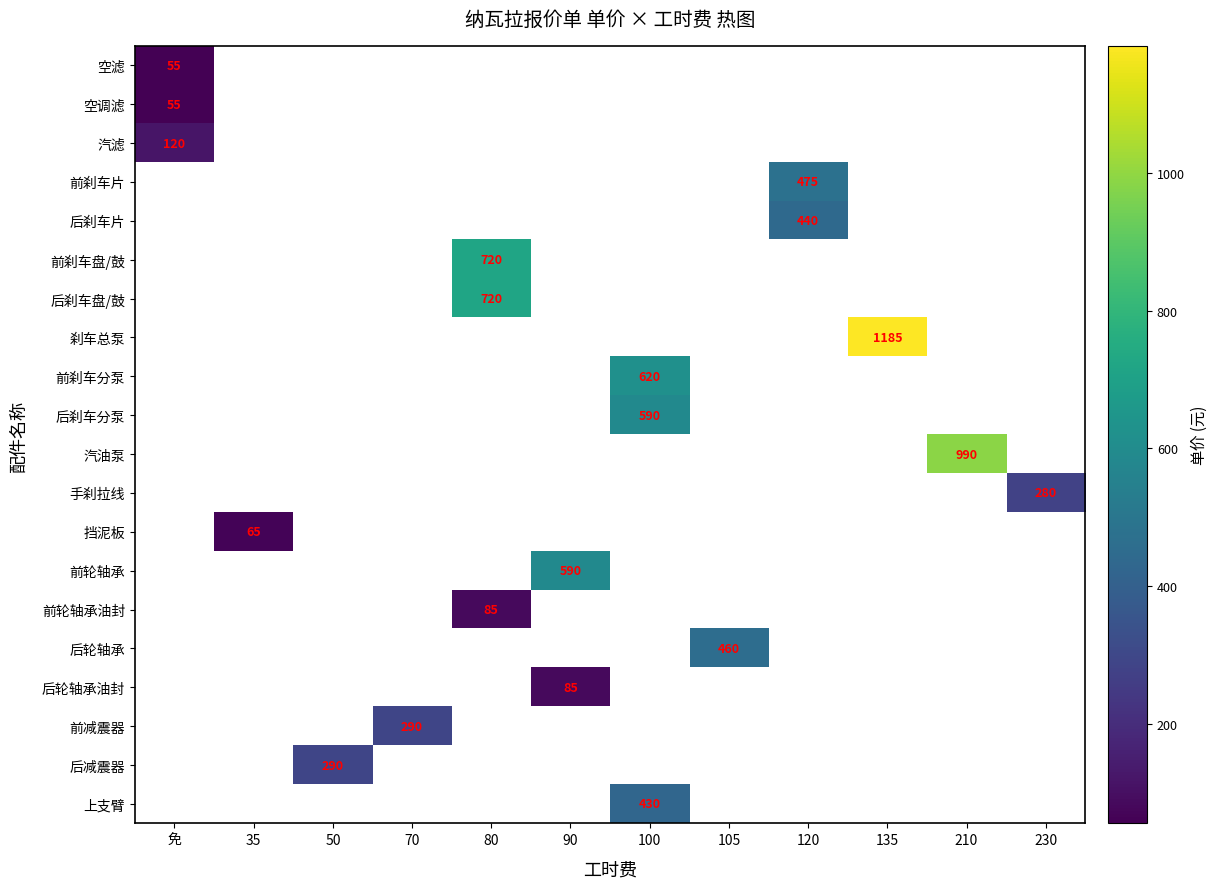

Is the value of 汽油泵 at 210 greater than the value of 上支臂 at 100?

Yes